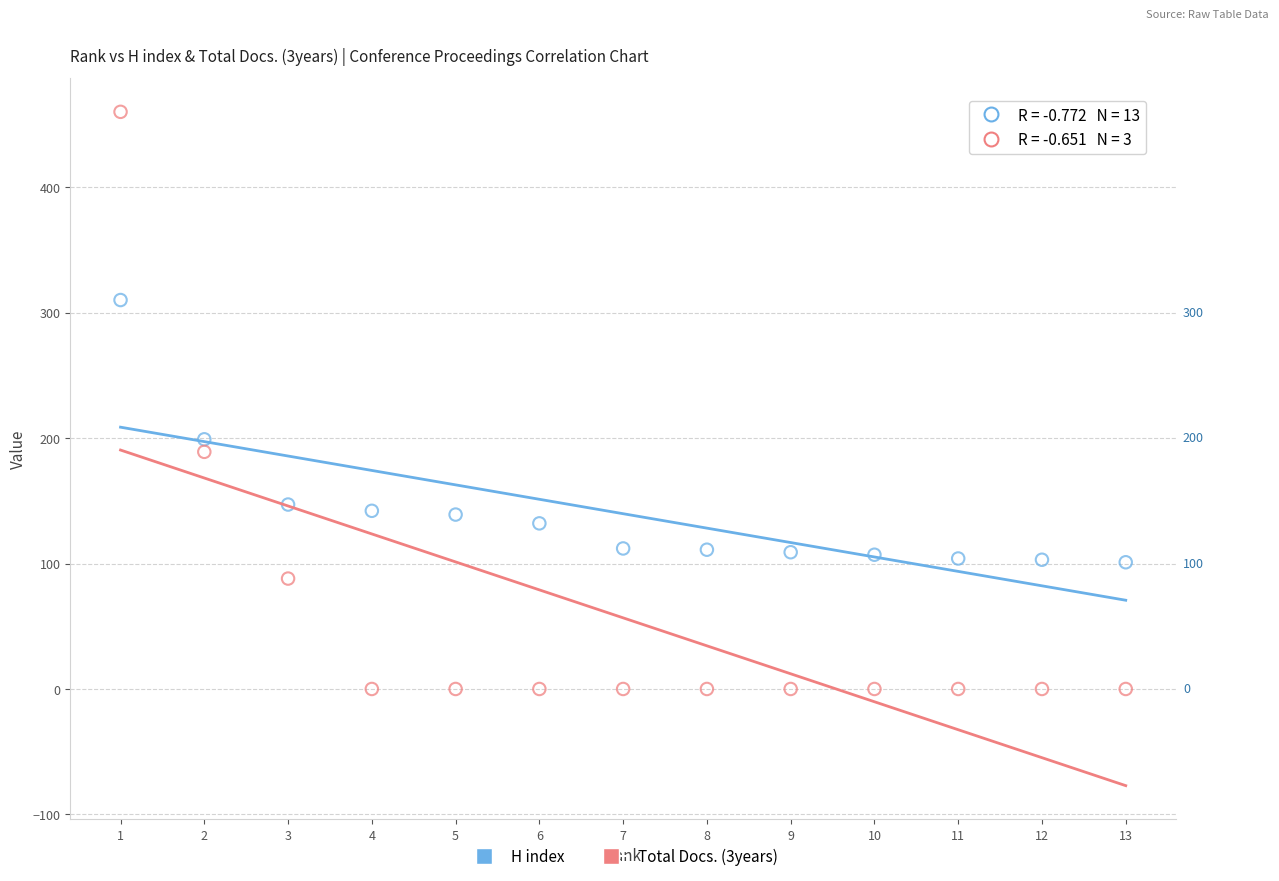

What are all the series names shown in the legend?

H index, Total Docs. (3years)